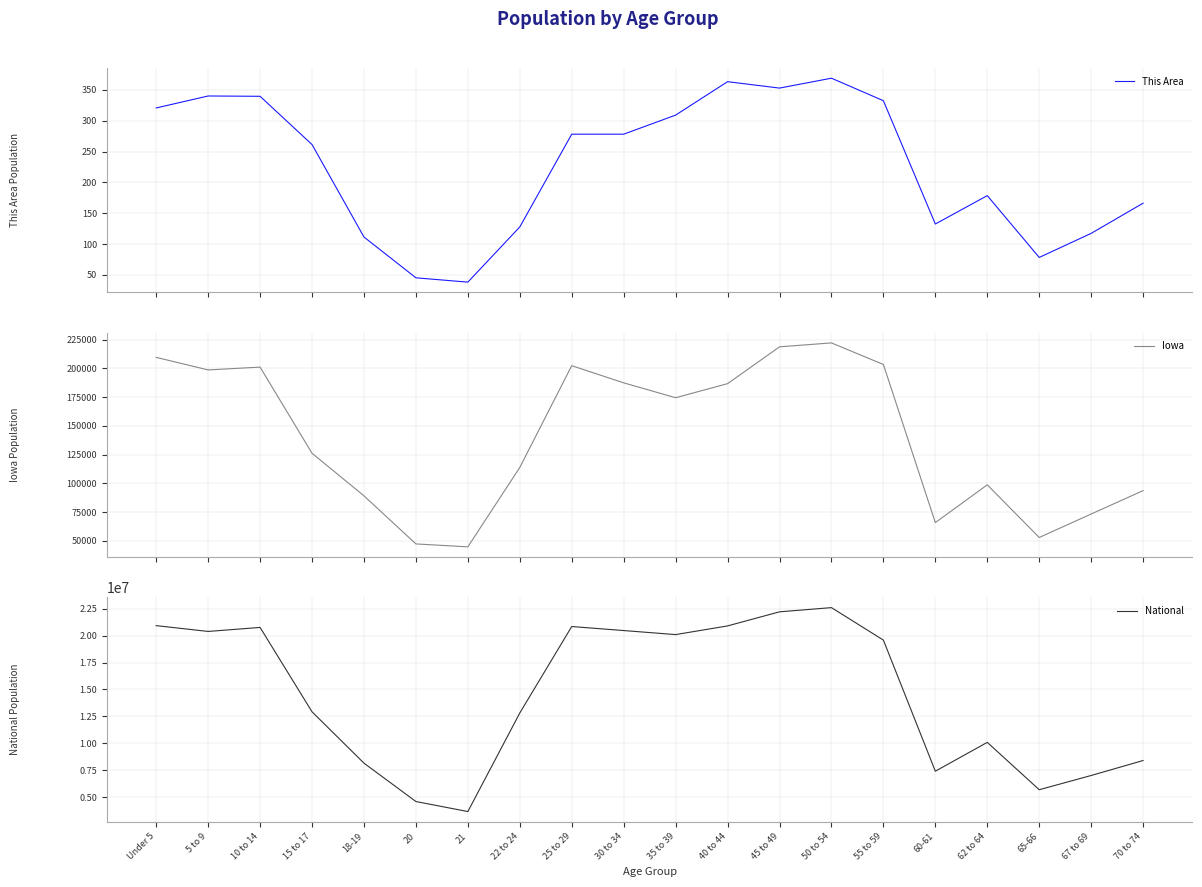

Read the National value at 62 to 64.

10082321.0